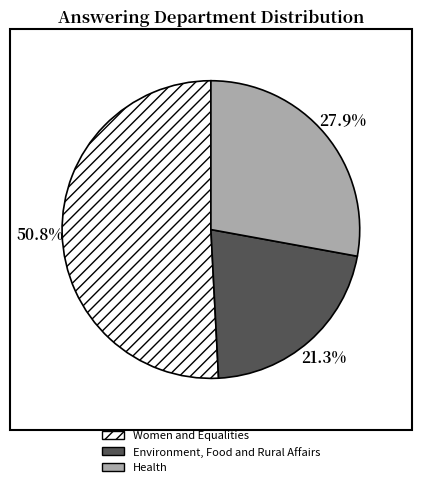

Approximately how many times larger is the value at Health compared to Women and Equalities?

0.5